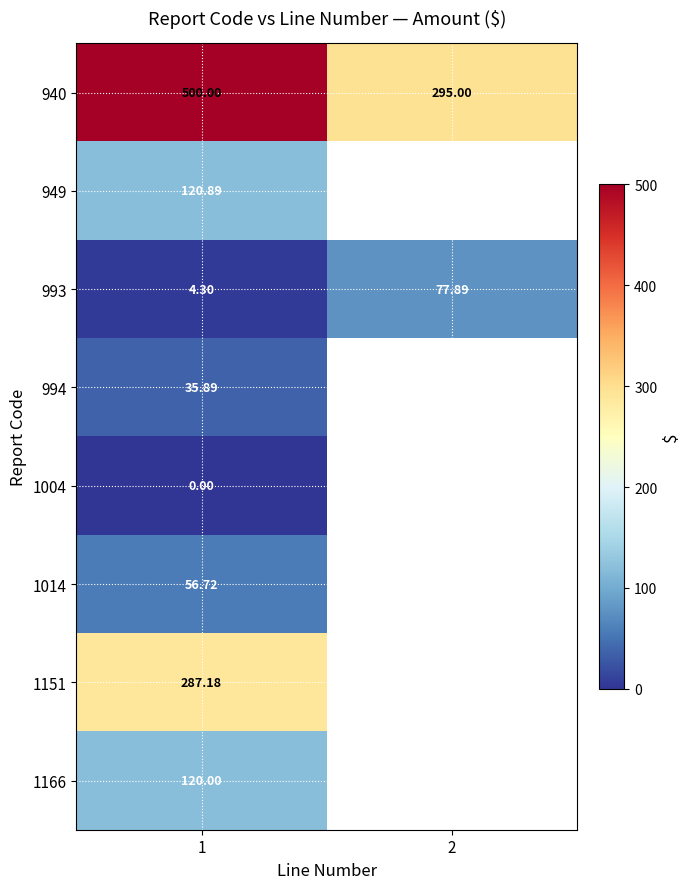

Which has a higher value, 2 or 1?

1